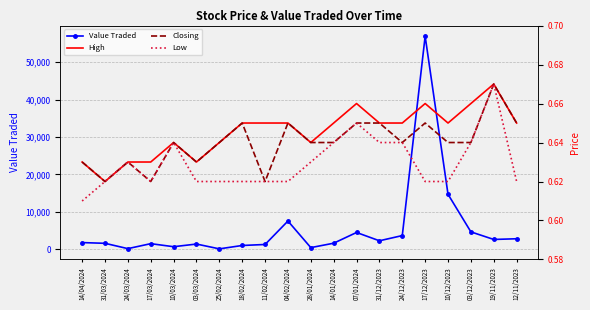

What is the lowest value of the Low series?

0.6